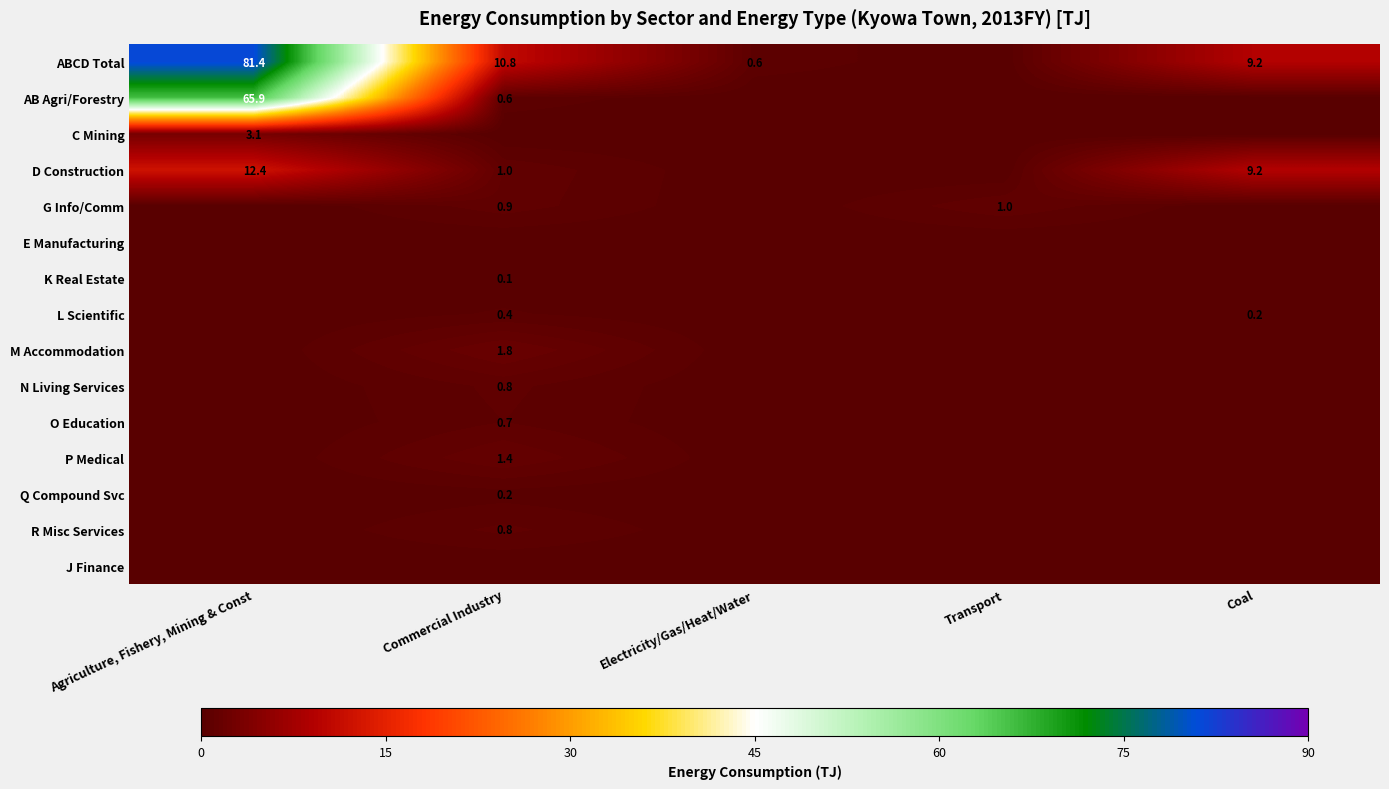

The value of N Living Services at Commercial Industry is 0.8. True or false?

True